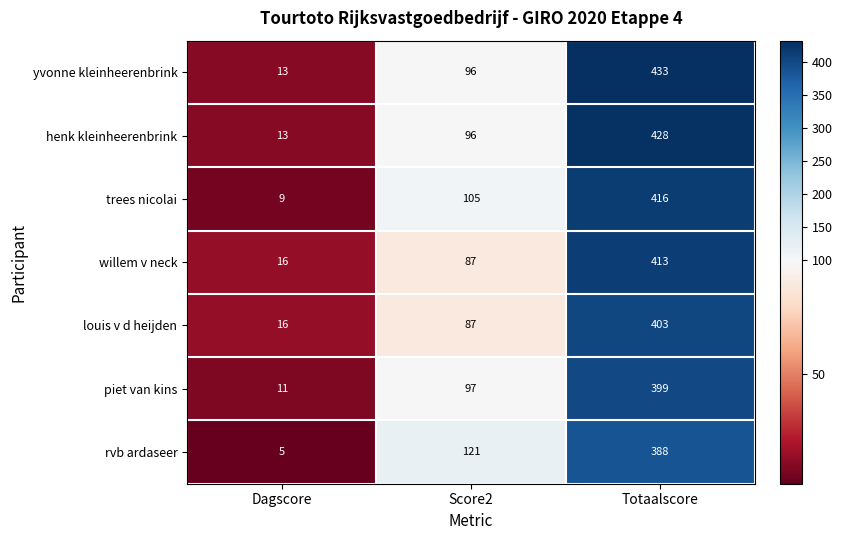

Between Dagscore and Totaalscore, which series saw the biggest shift?

yvonne kleinheerenbrink